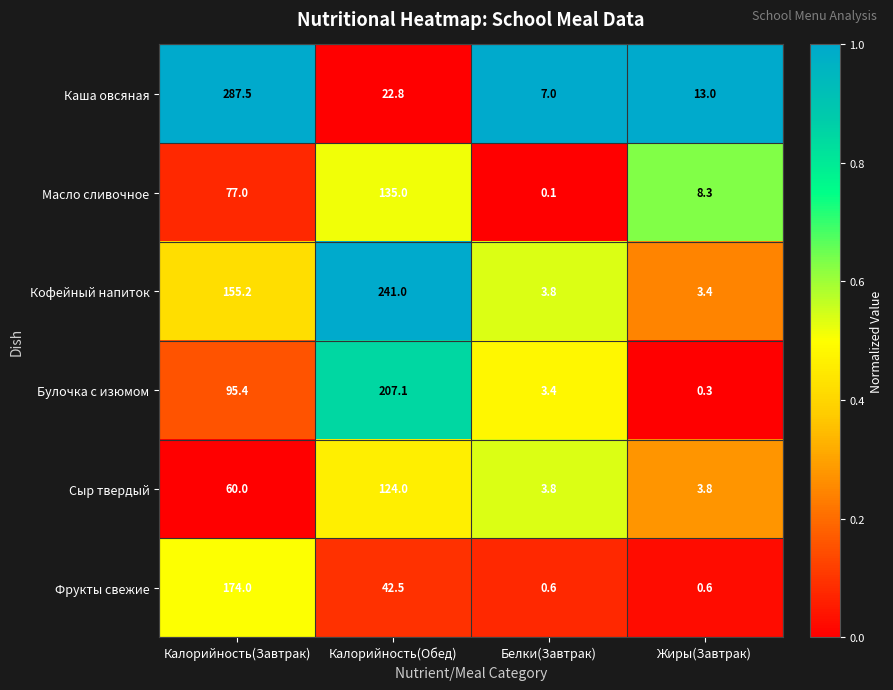

At which category is the sum across all series the highest?

Калорийность(Завтрак)